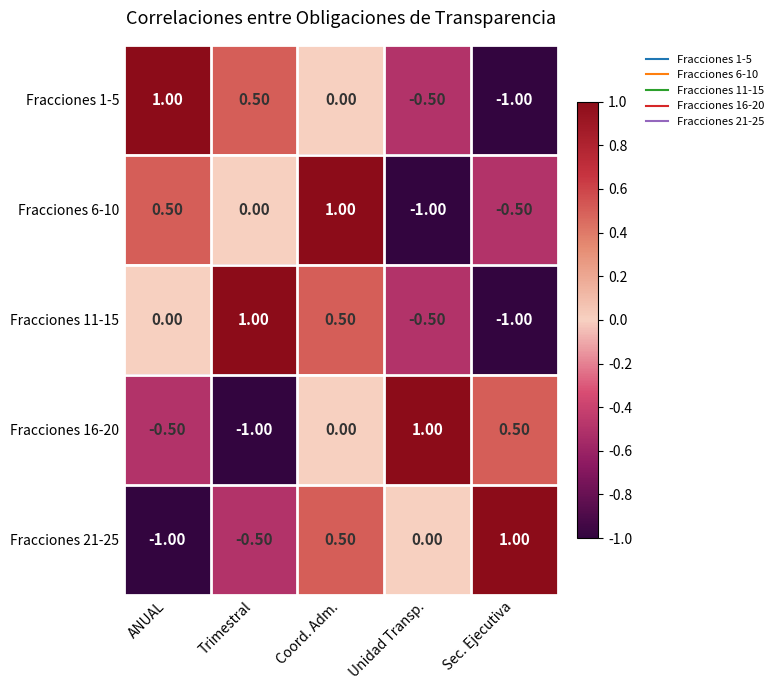

At which label does Fracciones 16-20 reach its peak?

Unidad Transp.